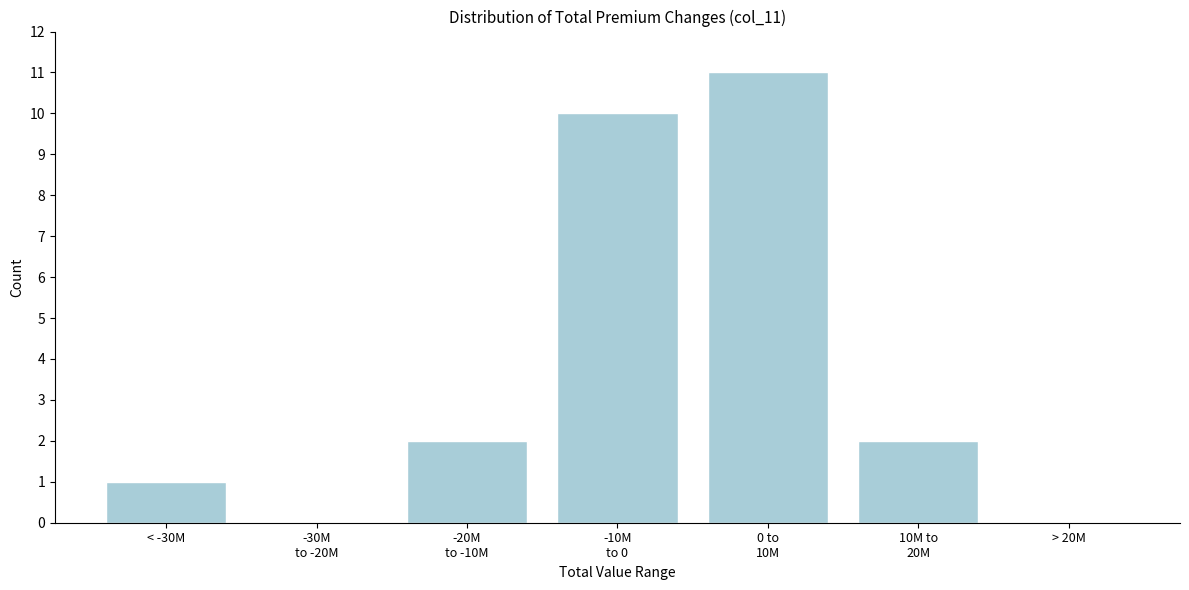

The value at > 20M is -5. True or false?

False